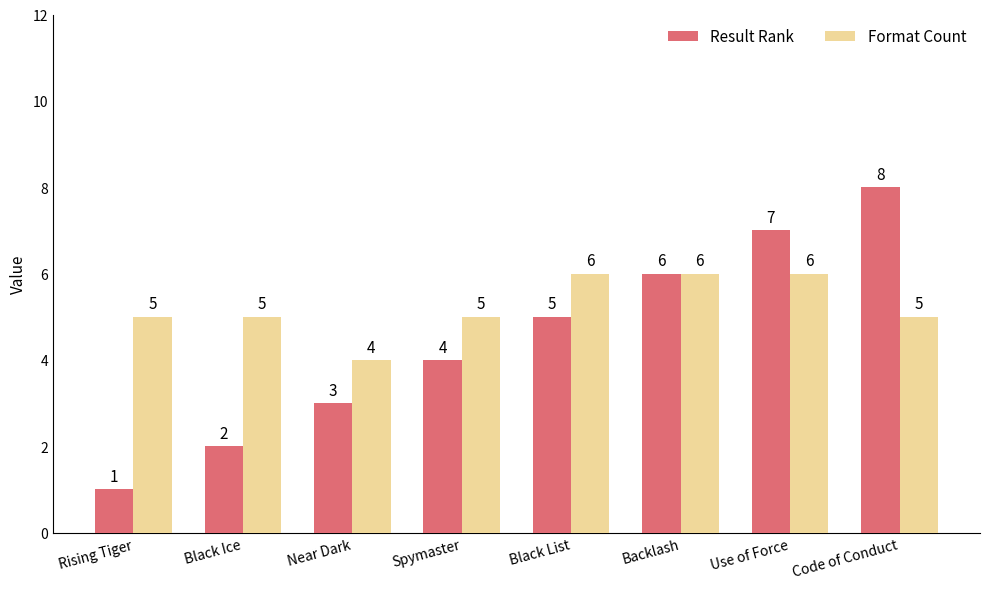

The Result Rank series shows 6 at Backlash. True or false?

True